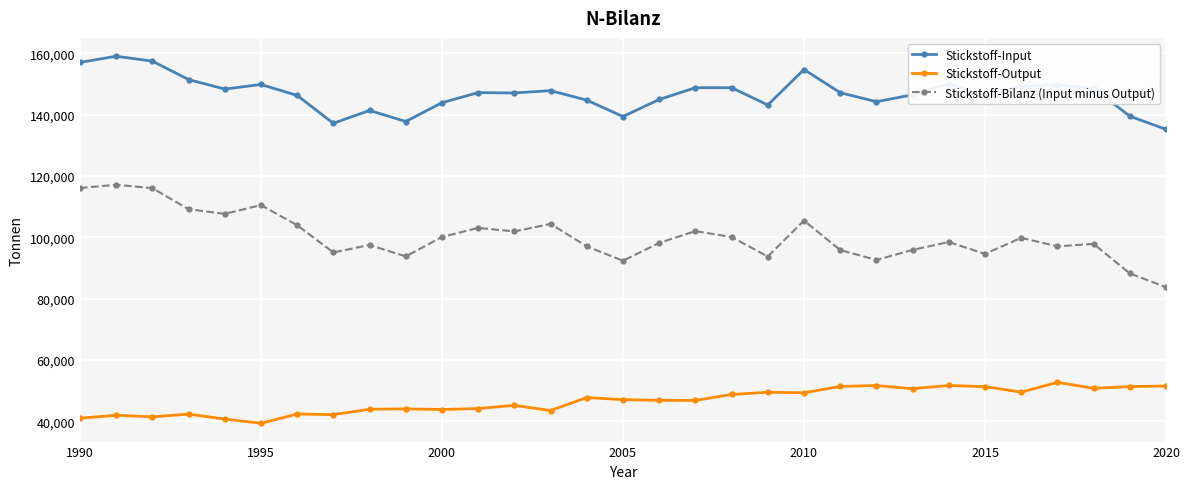

How many lines are shown in the chart?

3